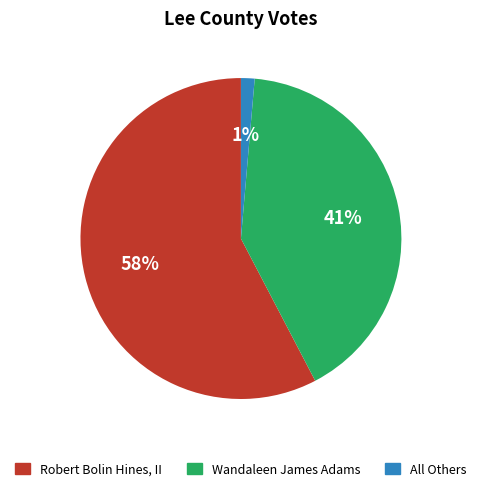

Combined, do Wandaleen James Adams and Robert Bolin Hines, II account for over 50%?

Yes